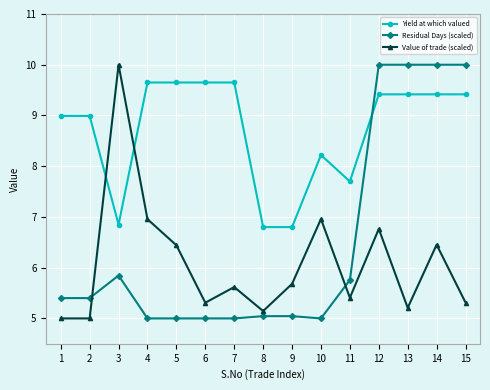

Does the chart display data point markers on the line(s)?

Yes